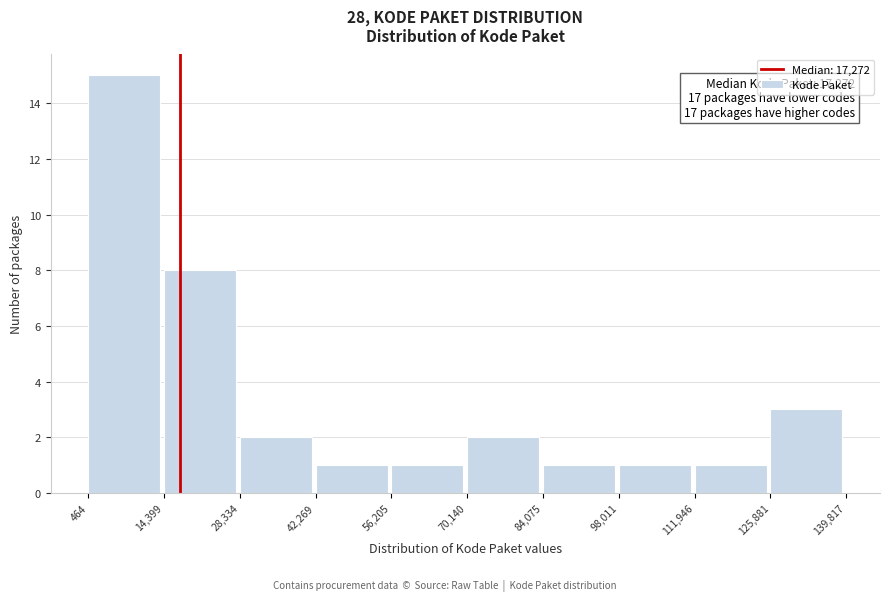

Over which range of the x-axis is the bar tallest?

464 to 14,399